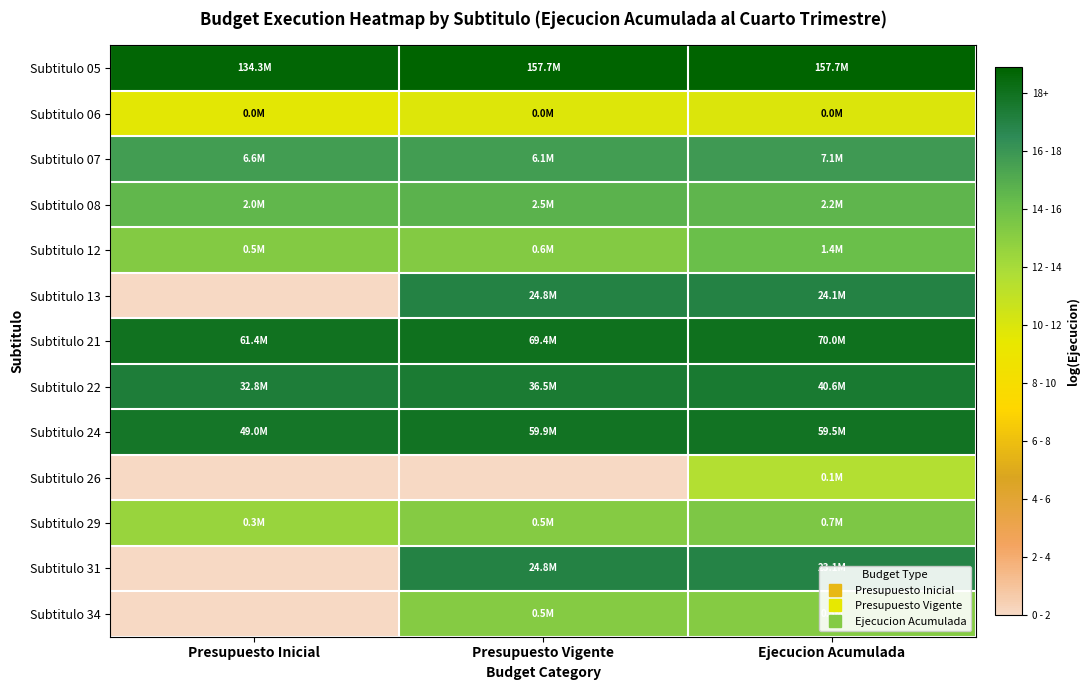

Reading left to right, extract all data points from this chart.

Subtitulo 05: Presupuesto Inicial=18.7	Presupuesto Vigente=18.9	Ejecucion Acumulada=18.9
Subtitulo 06: Presupuesto Inicial=9.6	Presupuesto Vigente=9.8	Ejecucion Acumulada=9.9
Subtitulo 07: Presupuesto Inicial=15.7	Presupuesto Vigente=15.6	Ejecucion Acumulada=15.8
Subtitulo 08: Presupuesto Inicial=14.5	Presupuesto Vigente=14.7	Ejecucion Acumulada=14.6
Subtitulo 12: Presupuesto Inicial=13.2	Presupuesto Vigente=13.3	Ejecucion Acumulada=14.1
Subtitulo 13: Presupuesto Inicial=0.0	Presupuesto Vigente=17.0	Ejecucion Acumulada=17.0
Subtitulo 21: Presupuesto Inicial=17.9	Presupuesto Vigente=18.1	Ejecucion Acumulada=18.1
Subtitulo 22: Presupuesto Inicial=17.3	Presupuesto Vigente=17.4	Ejecucion Acumulada=17.5
Subtitulo 24: Presupuesto Inicial=17.7	Presupuesto Vigente=17.9	Ejecucion Acumulada=17.9
Subtitulo 26: Presupuesto Inicial=0.0	Presupuesto Vigente=0.0	Ejecucion Acumulada=11.5
Subtitulo 29: Presupuesto Inicial=12.5	Presupuesto Vigente=13.2	Ejecucion Acumulada=13.4
Subtitulo 31: Presupuesto Inicial=0.0	Presupuesto Vigente=17.0	Ejecucion Acumulada=17.0
Subtitulo 34: Presupuesto Inicial=0.0	Presupuesto Vigente=13.2	Ejecucion Acumulada=13.2